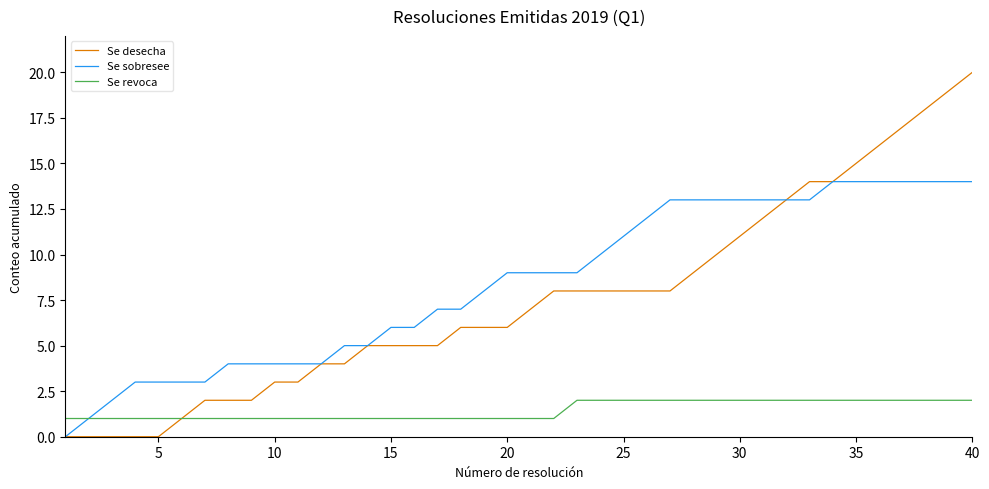

What is the maximum value for Se revoca?

2